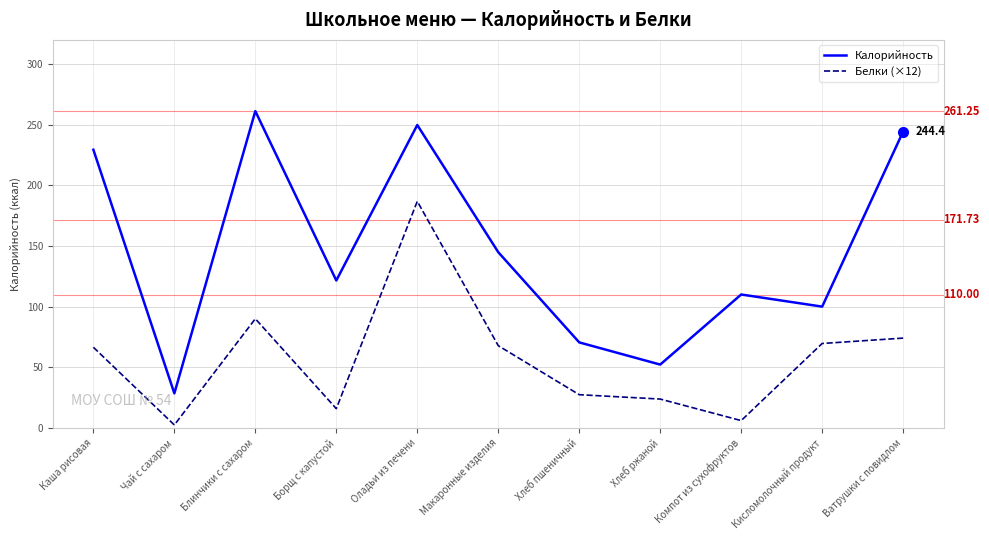

At which label does Калорийность reach its peak?

Блинчики с сахаром